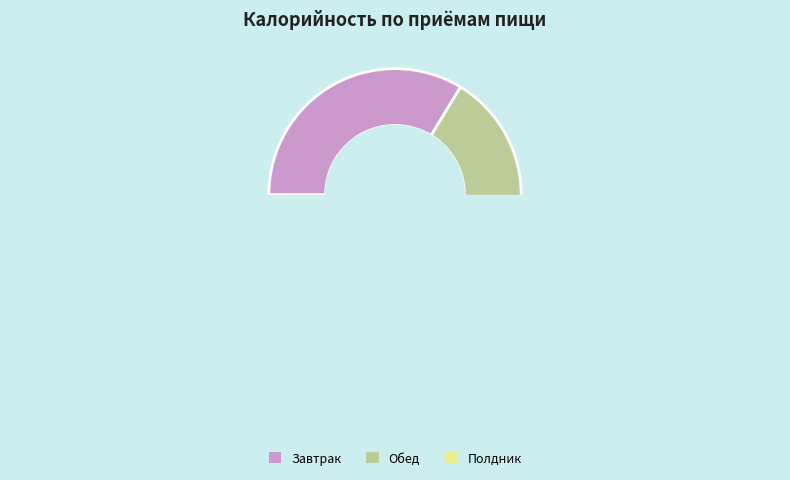

Is Обед the majority of the pie?

No